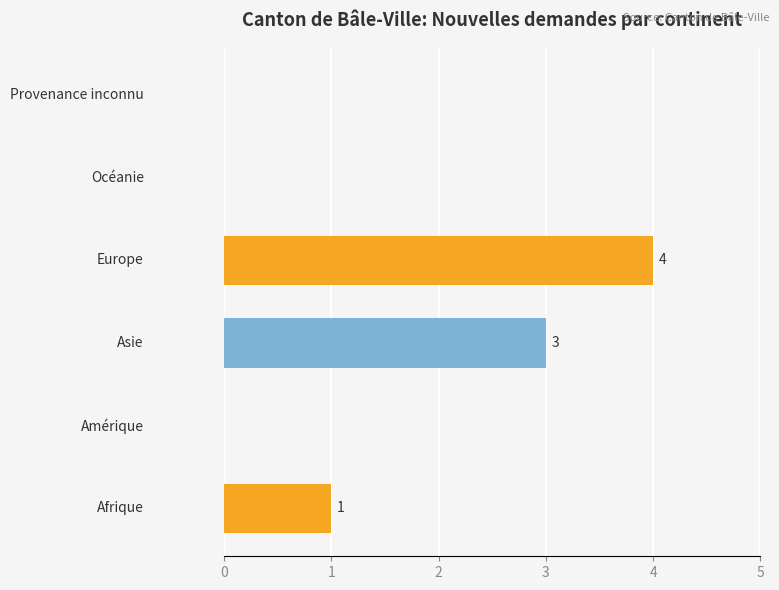

What is the greatest value displayed?

4